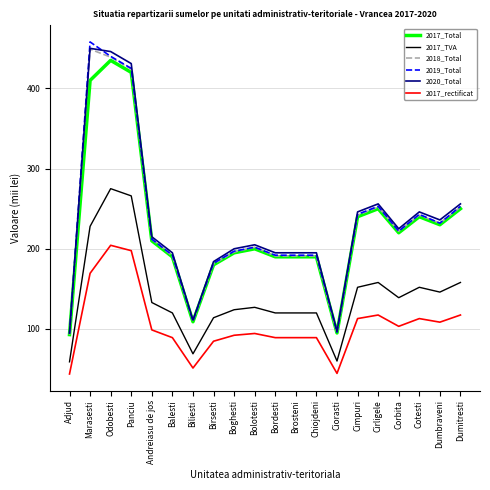

True or false: 2020_Total has more than 1 interior local peaks.

True